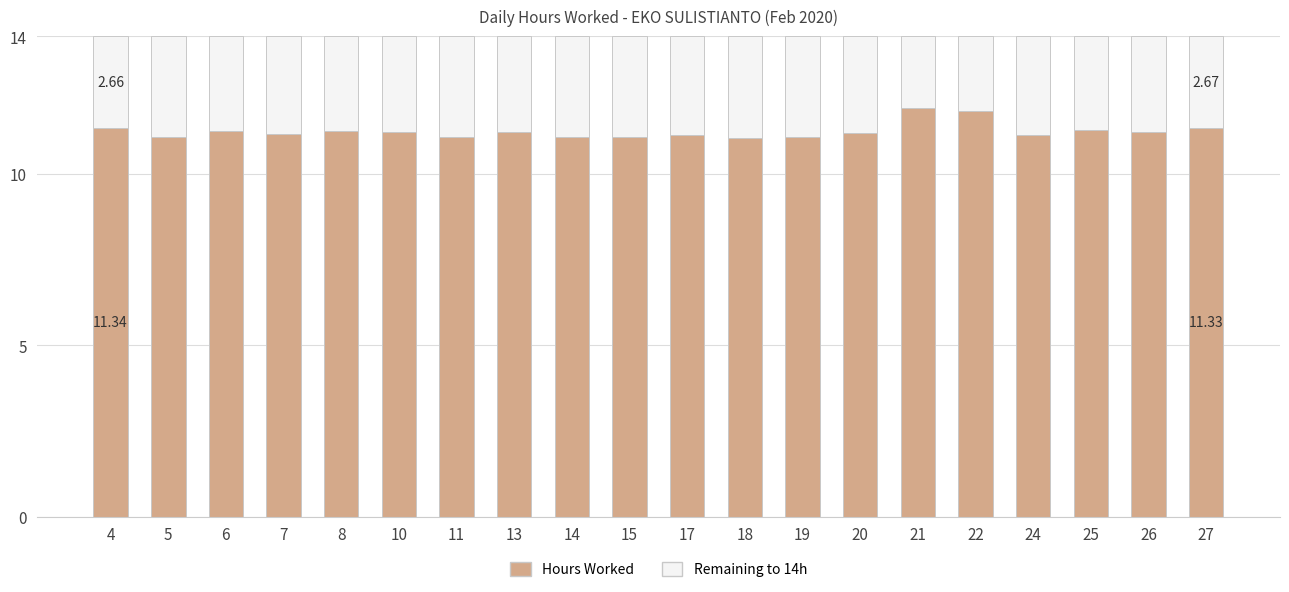

What is the total value across all series at 14?

14.0